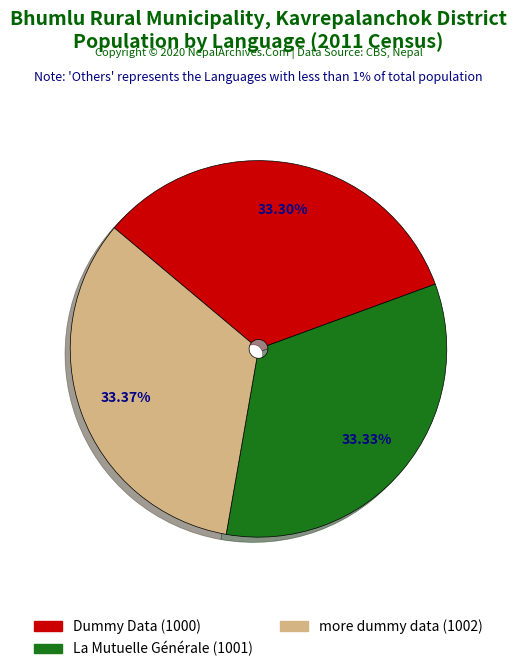

To the nearest percent, what is the combined percentage of Dummy Data and more dummy data?

67%